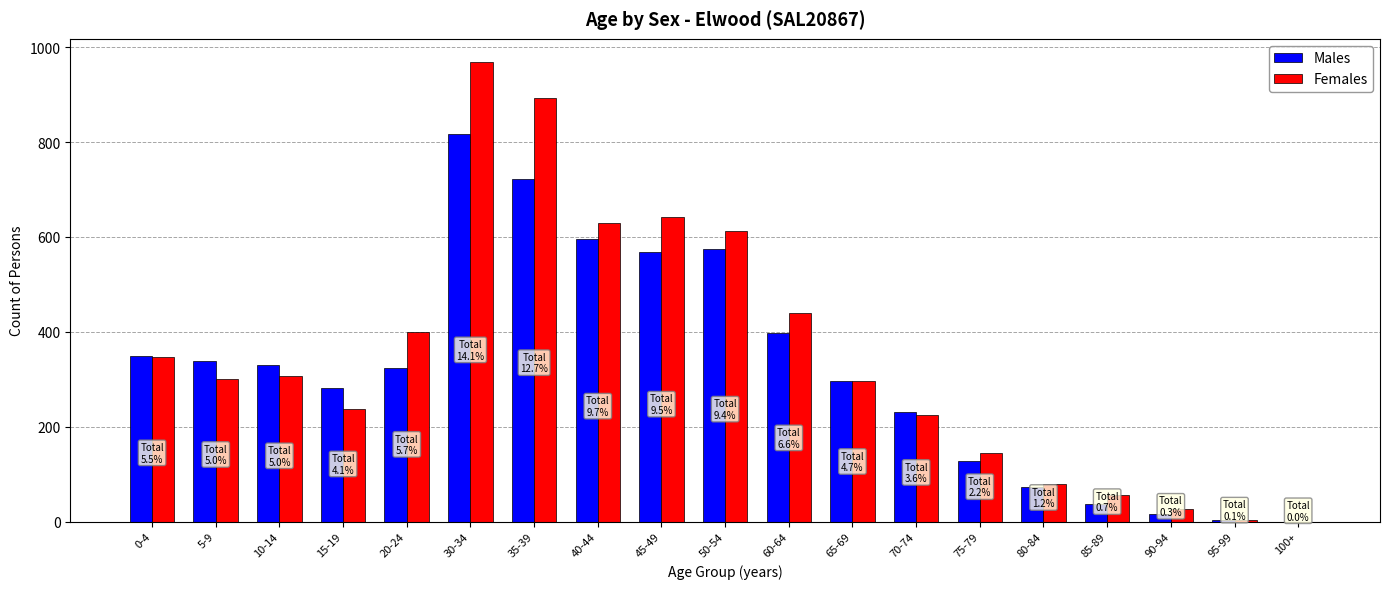

At which label is Females closest to 484?

60-64